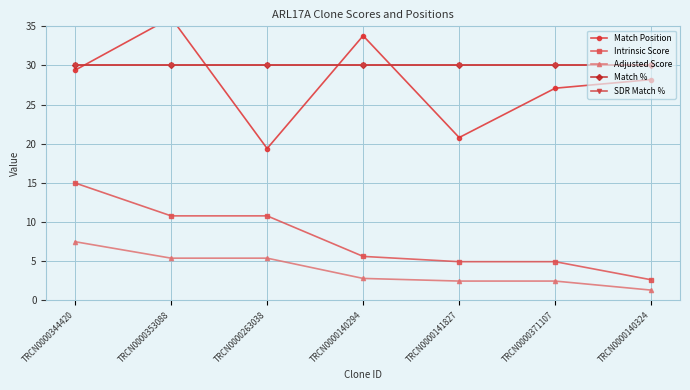

How many data points in Match Position are less than 28?

3